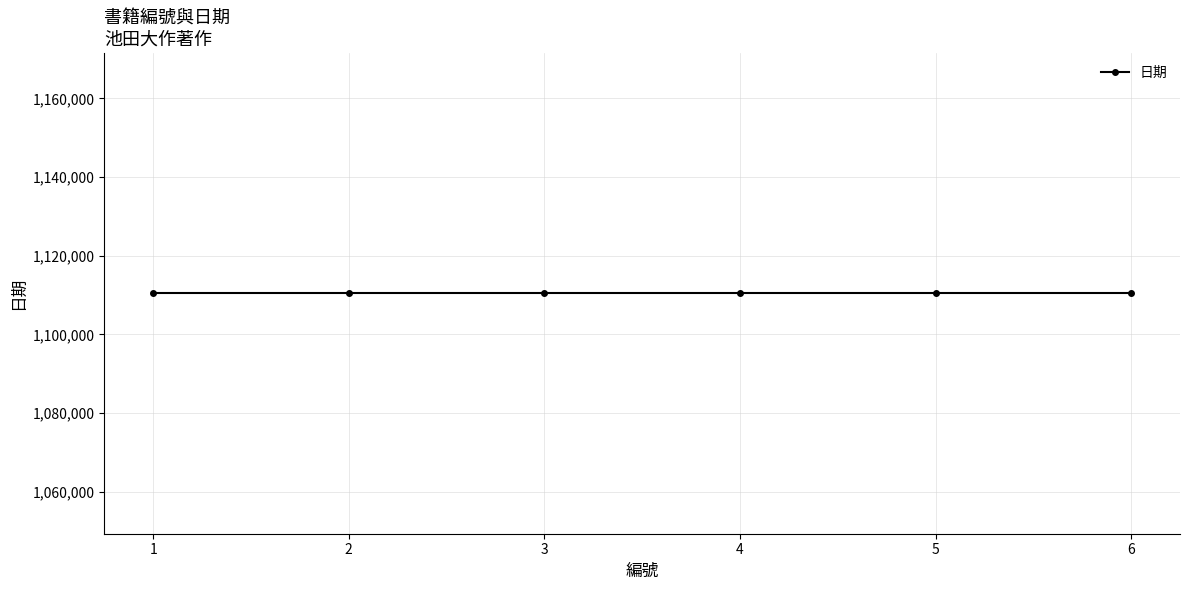

At which category does the chart reach its peak across all series?

6